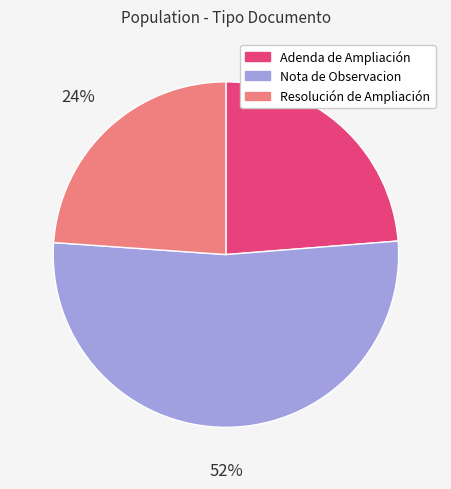

True or false: Nota de Observacion accounts for 63% of the total.

False